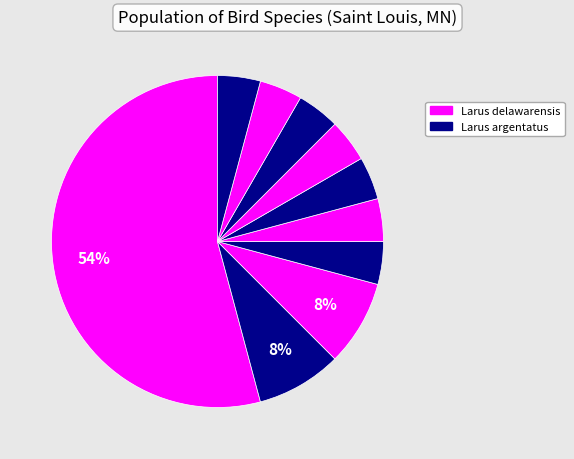

How many segments does this pie chart have?

10